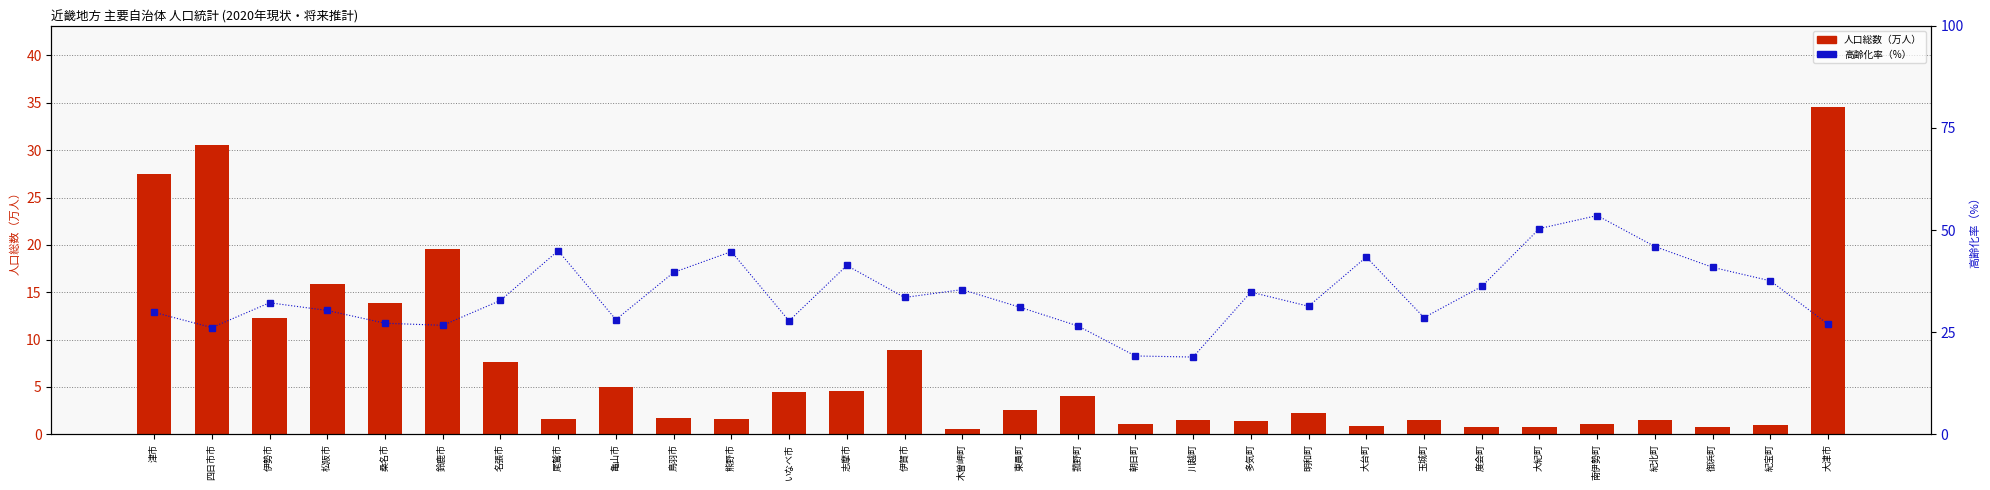

At which category is the sum across all series the highest?

大津市